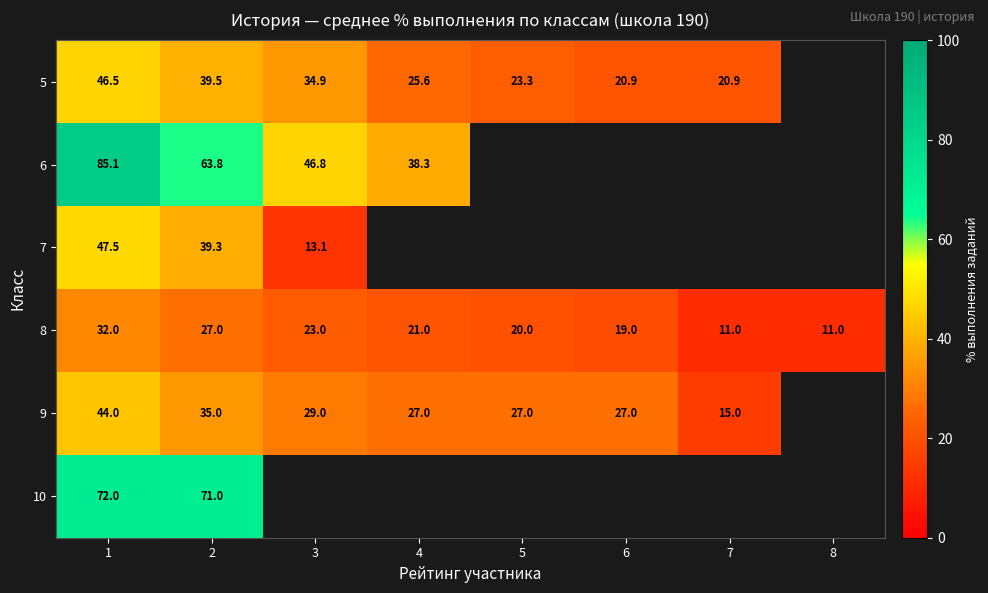

At which label does 8 first exceed 21?

1